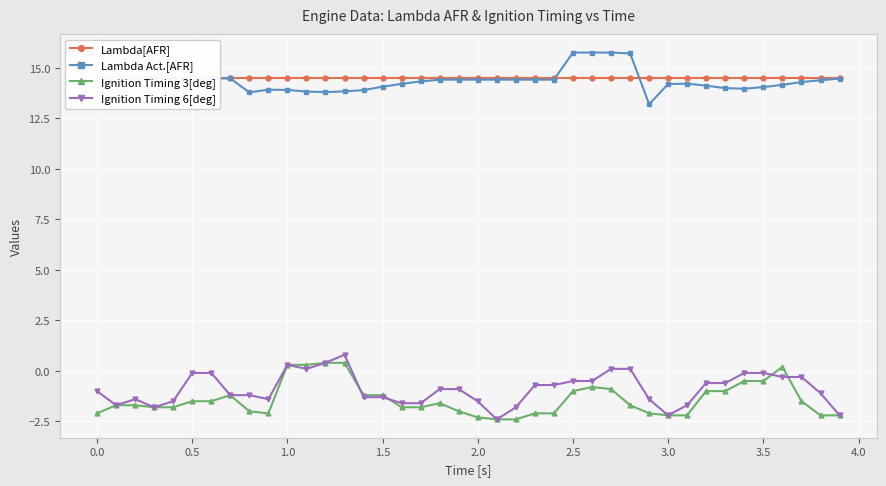

What value does the Lambda Act.[AFR] series have at 1.5?

14.1